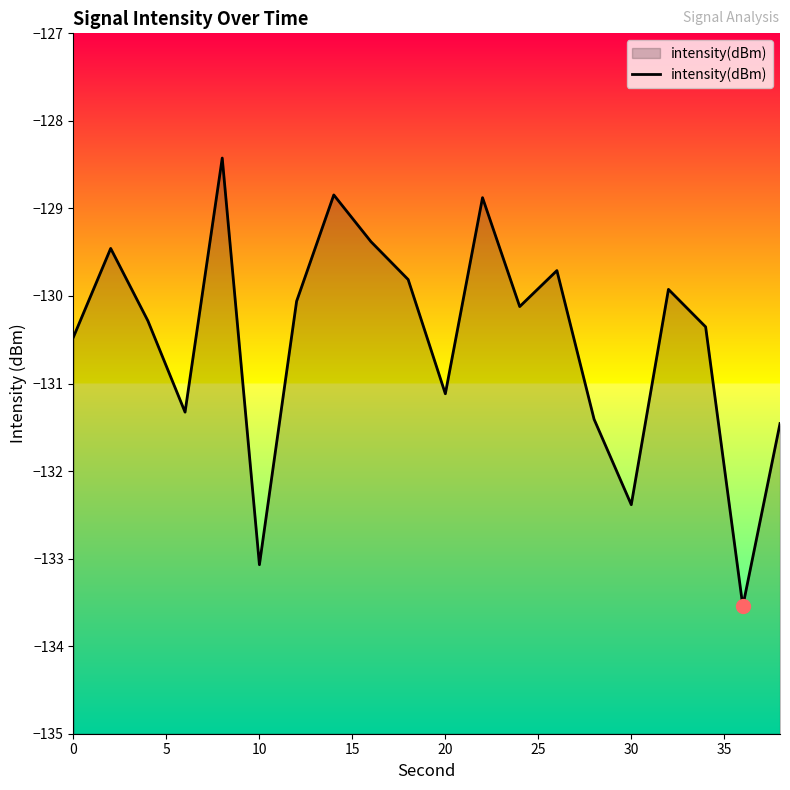

True or false: the data shows -34.1 at 20.

False